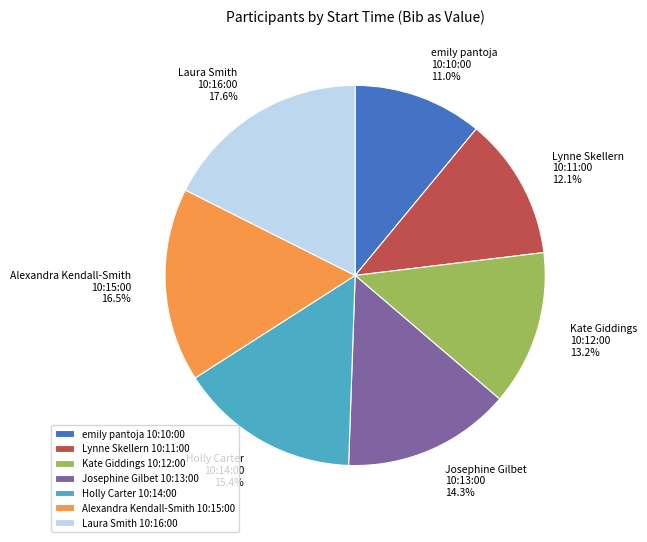

Which slice is the largest?

Laura Smith 10:16:00